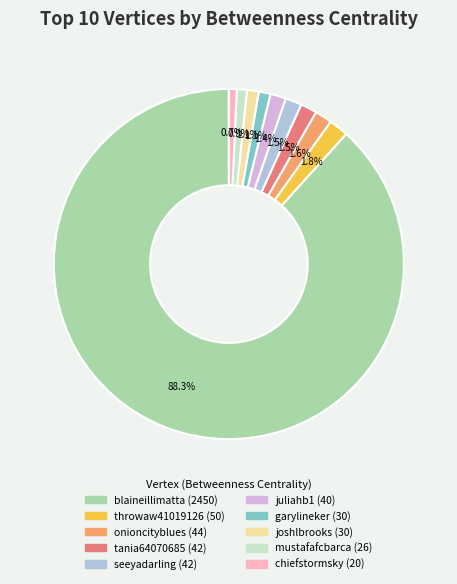

To the nearest percent, what is the average slice percentage?

10%